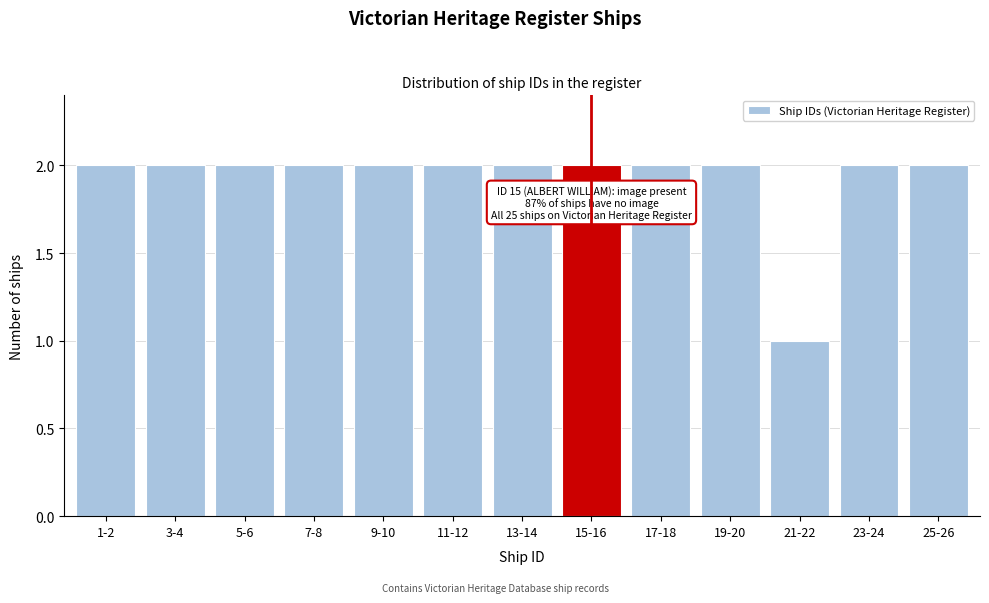

Reading left to right, extract all data points from this chart.

2	2	2	2	2	2	2	2	2	2	1	2	2